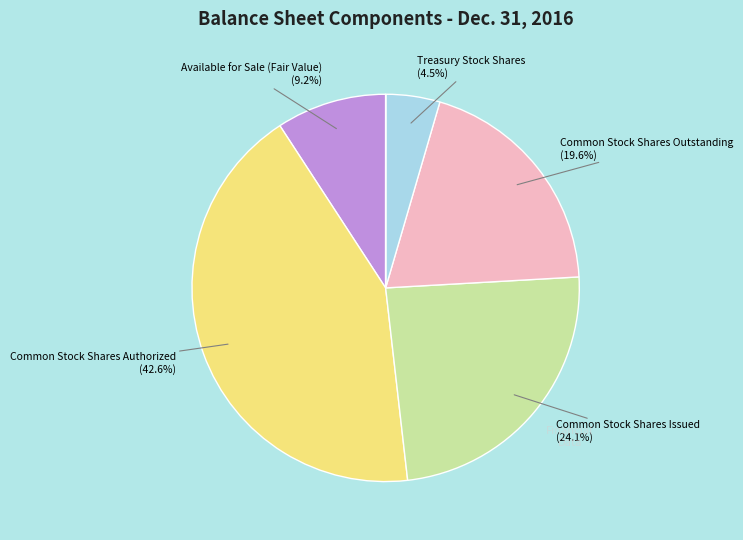

Does any single category account for the majority?

No